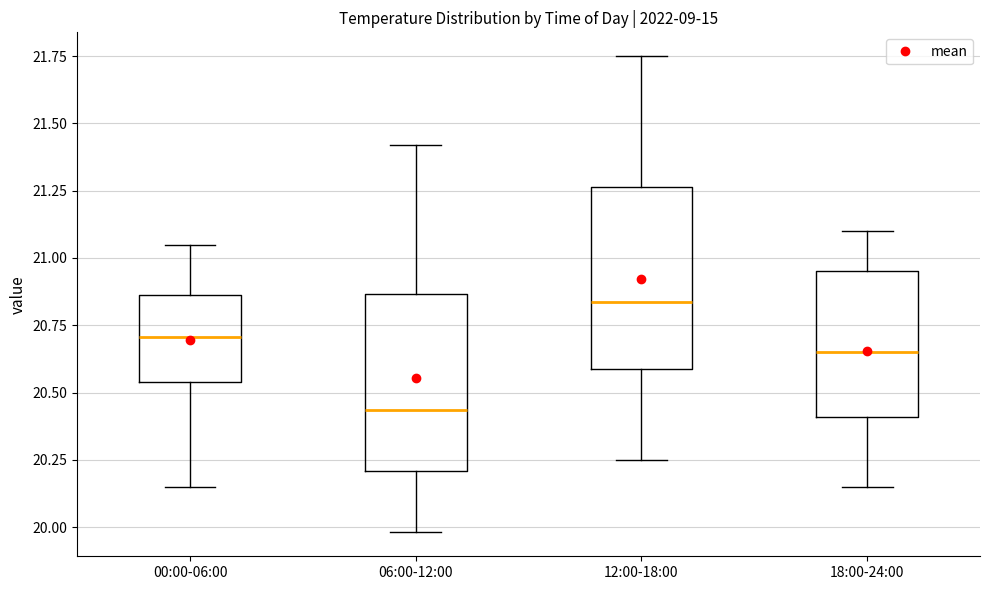

Where is the upper edge of the box for 18:00-24:00 on the y-axis? The values are not printed on the chart, so give them approximately, as read against the axis.

20.95